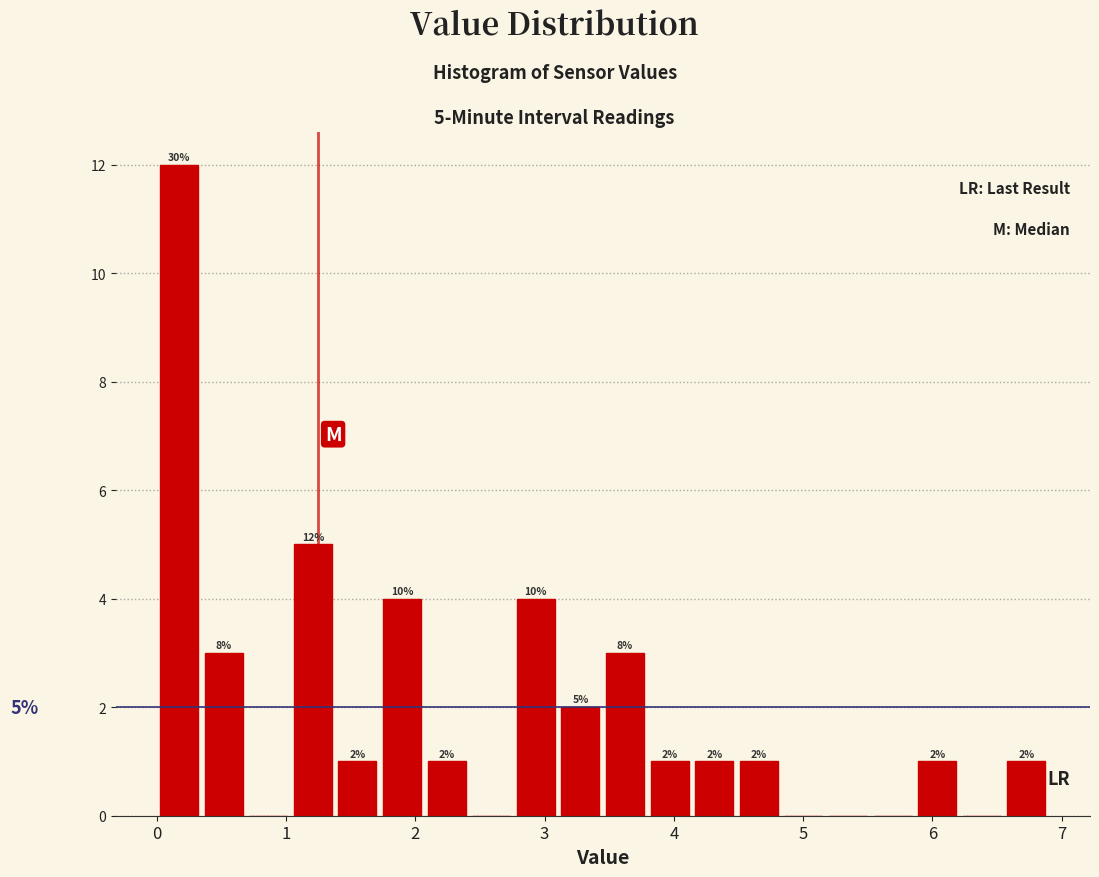

Around what value on the x-axis is the tallest bar? Give the approximate position of its centre, as read against the axis.

0.2